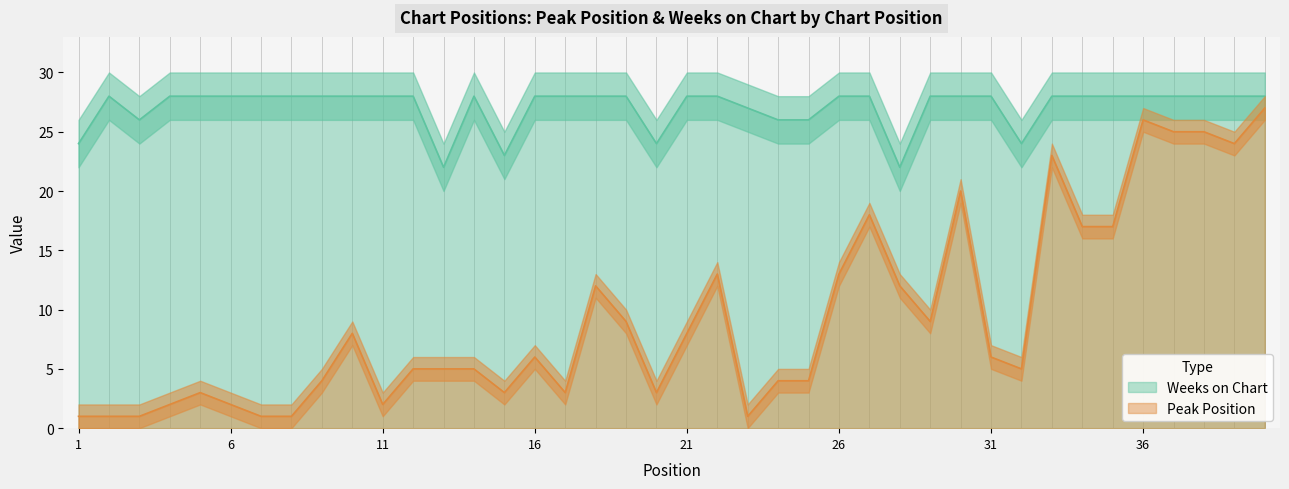

Is the value of Weeks on Chart at 22 greater than the value of Peak Position at 28?

Yes